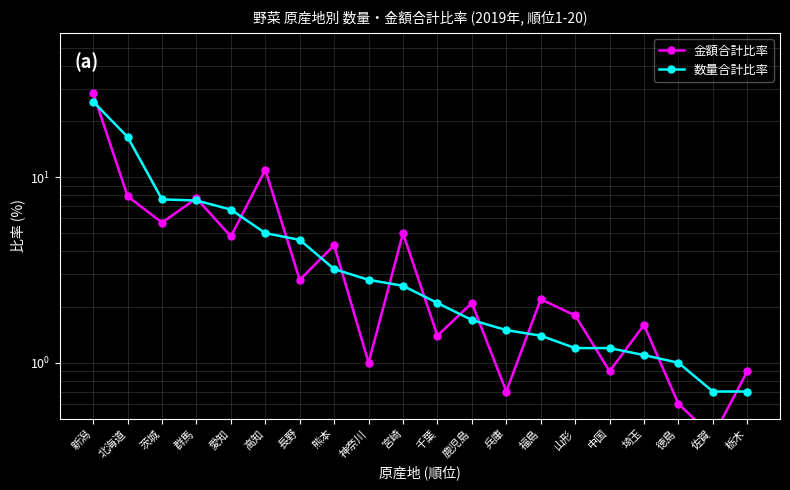

How many categories are shown in the chart?

20